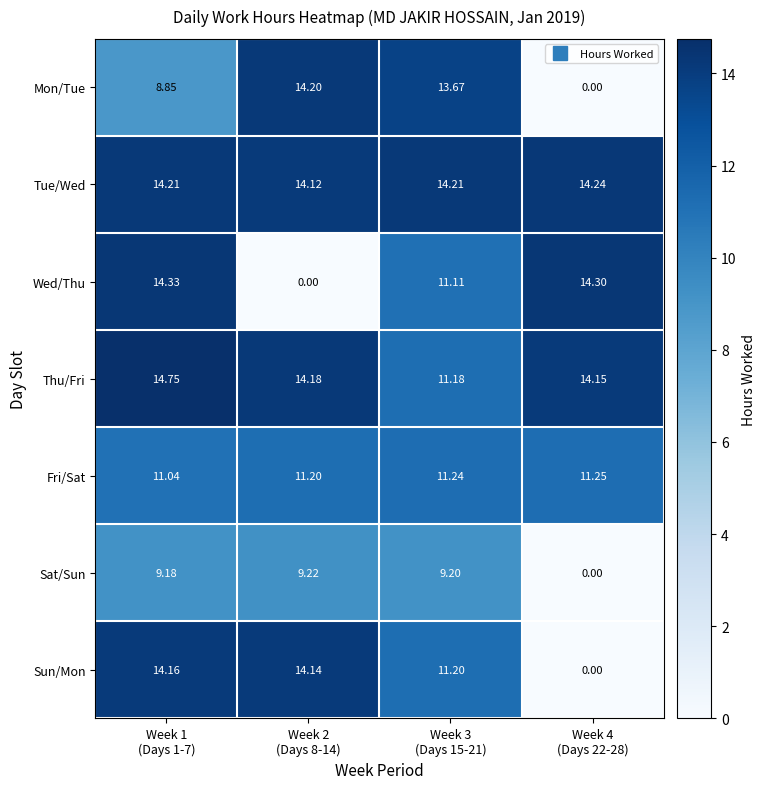

Rank the series by their maximum value, from highest to lowest.

Thu/Fri, Wed/Thu, Tue/Wed, Mon/Tue, Sun/Mon, Fri/Sat, Sat/Sun